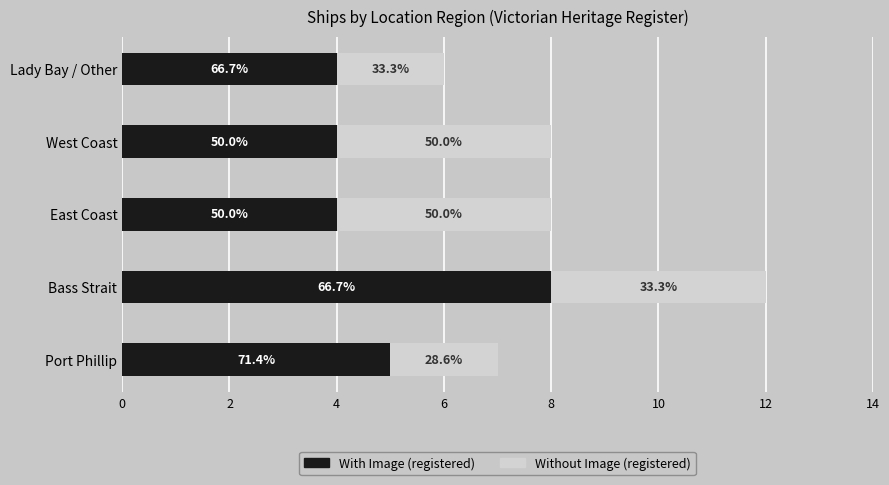

What are all the series names shown in the legend?

With Image (registered), Without Image (registered)